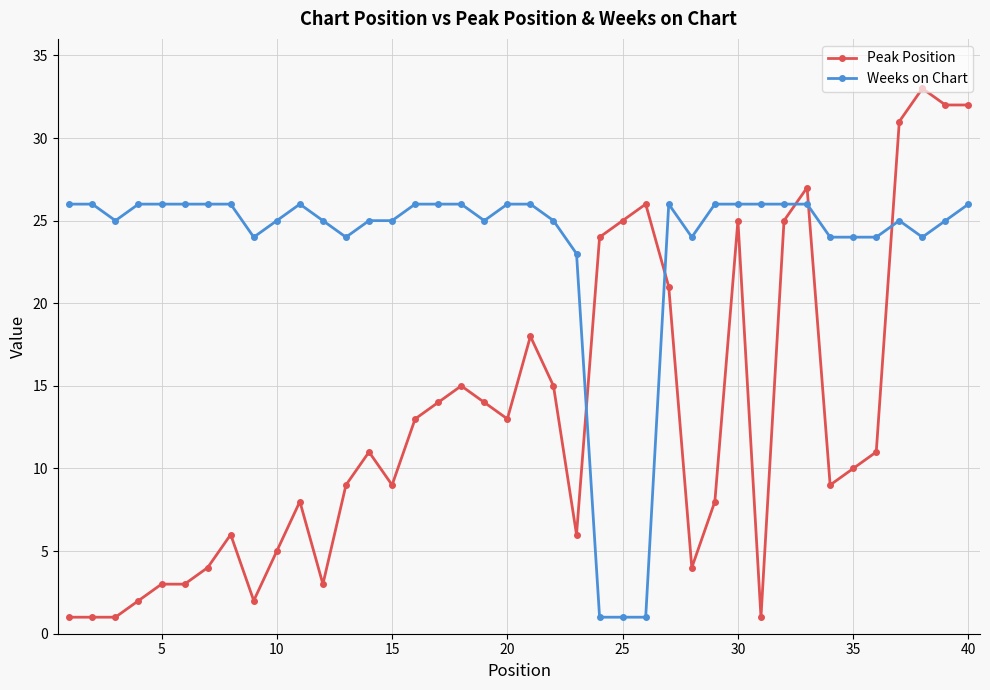

Which series has the widest spread of values?

Peak Position